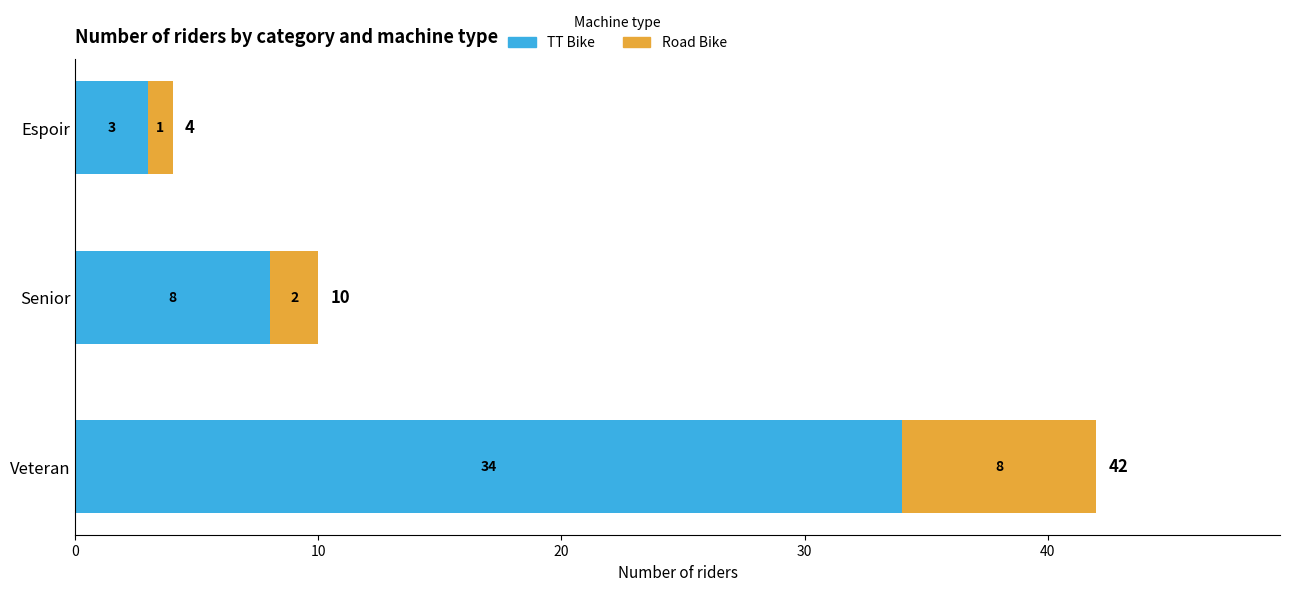

Which category has the highest value in the TT Bike series?

Veteran